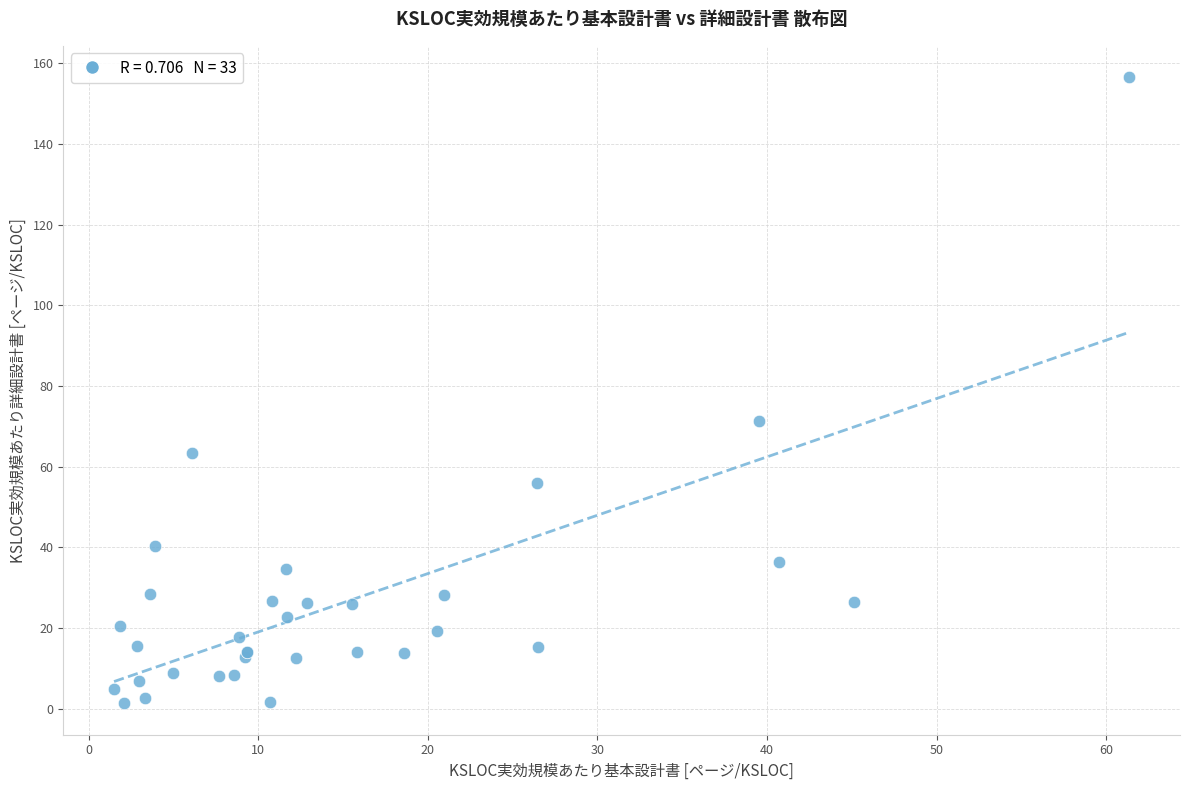

What Y value in the scatter plot is closest to 78?

71.4